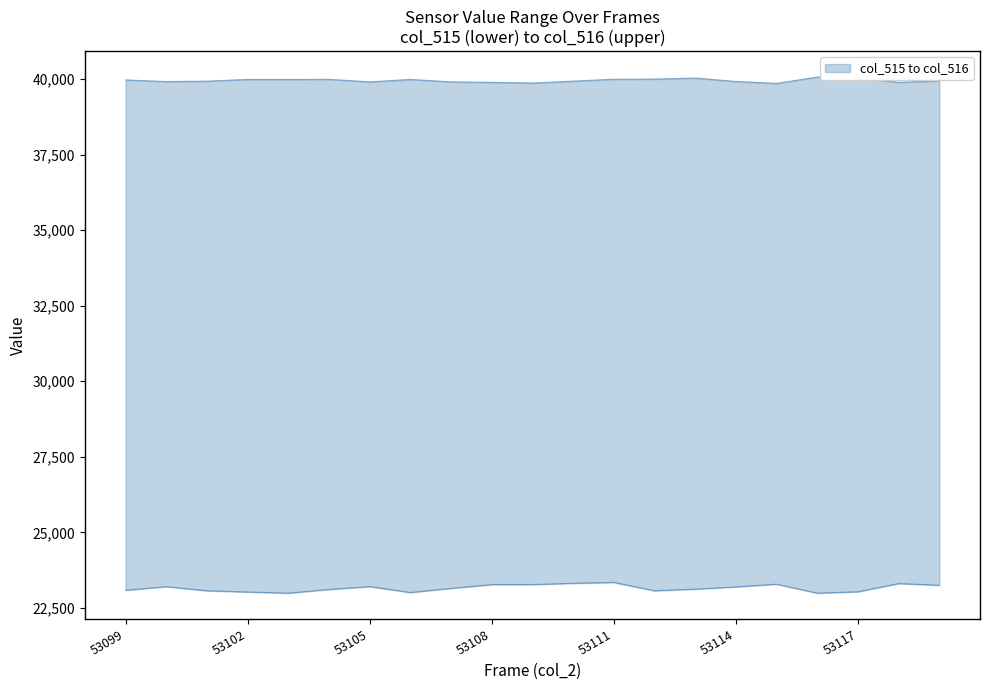

True or false: col_516 and col_515 cross at least once.

False